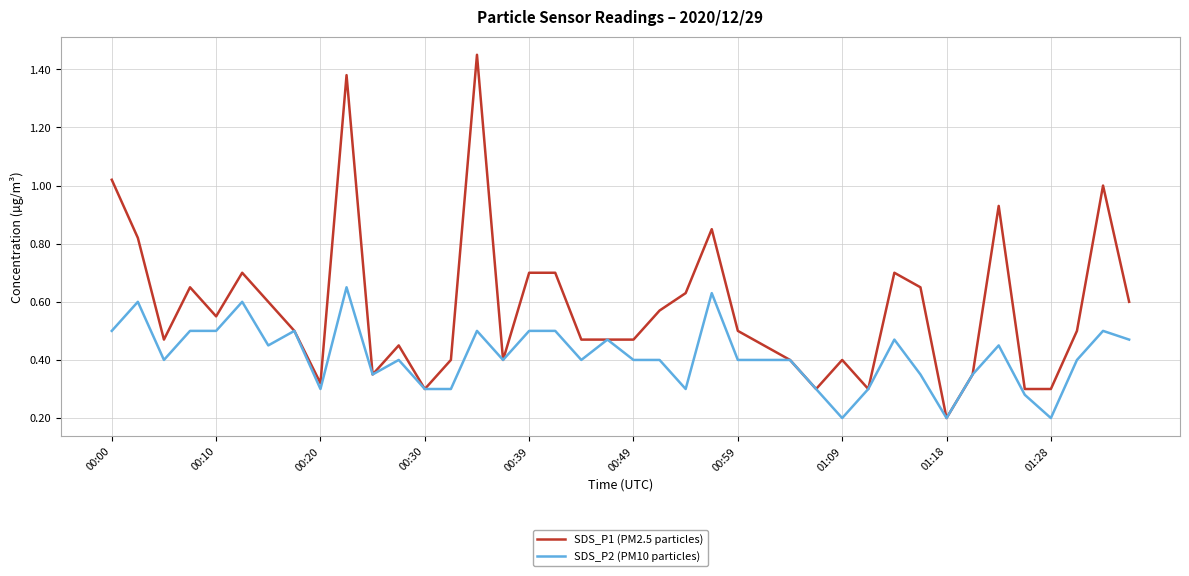

Which series has the widest spread of values?

SDS_P1 (PM2.5 particles)